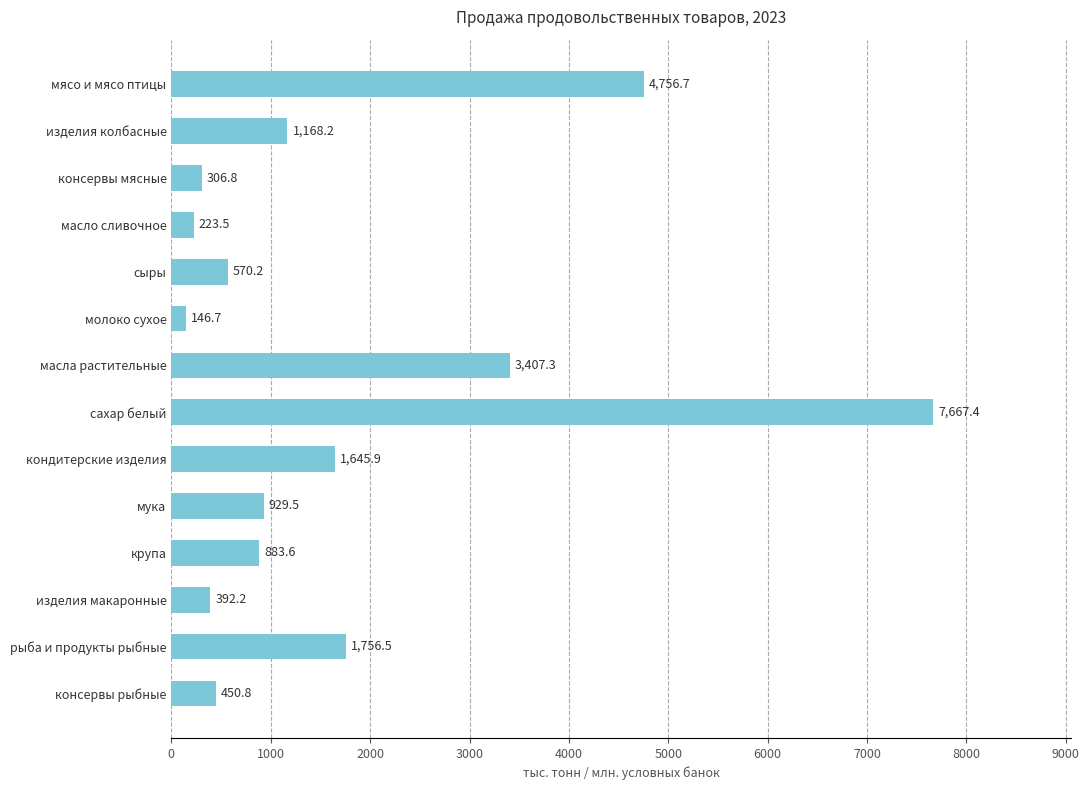

How many data points are above 929?

7